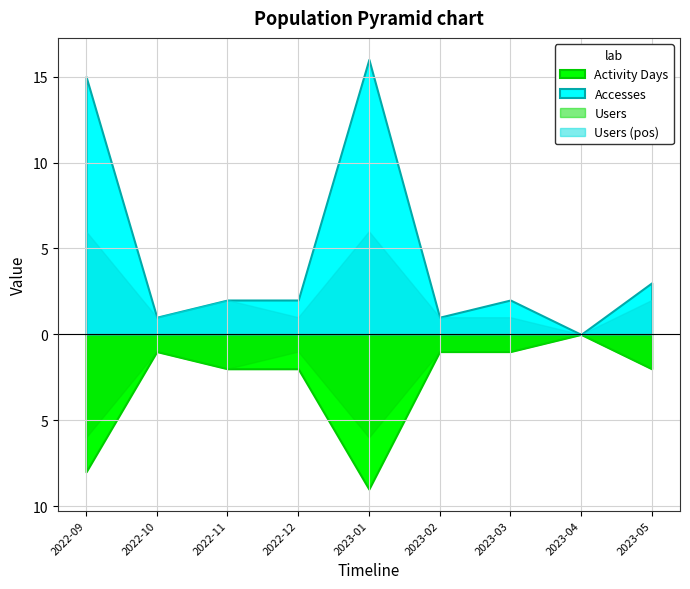

True or false: Methods and Accesses intersect in this chart.

False